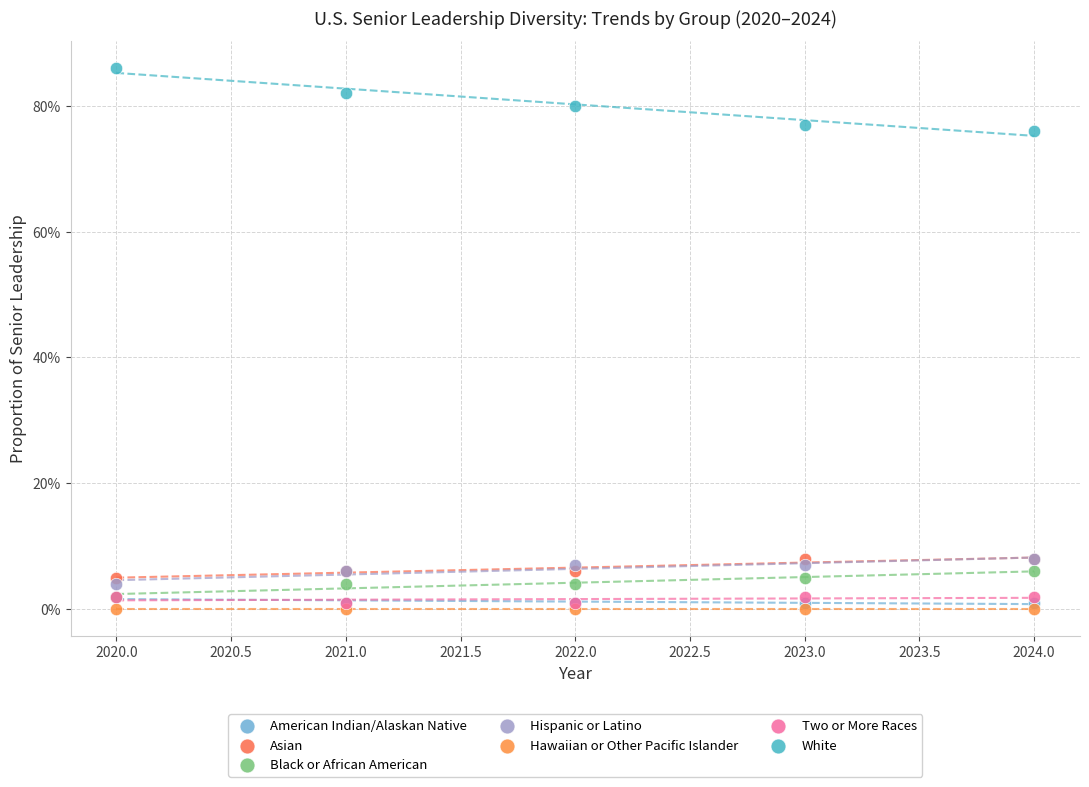

Which series contains the highest Y value?

White